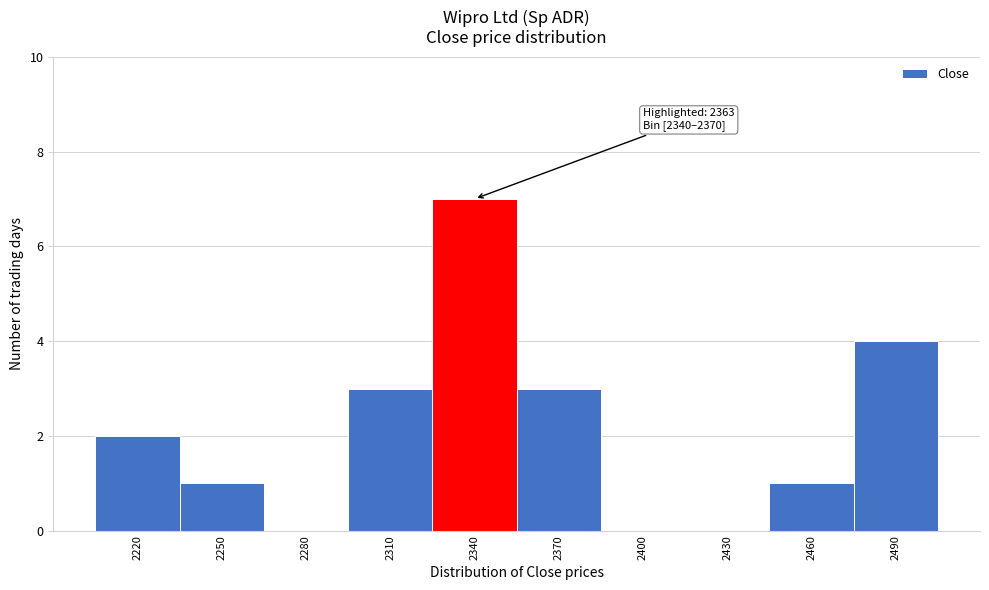

Reading right to left, list all the values displayed in this chart.

2490=4	2460=1	2430=0	2400=0	2370=3	2340=7	2310=3	2280=0	2250=1	2220=2